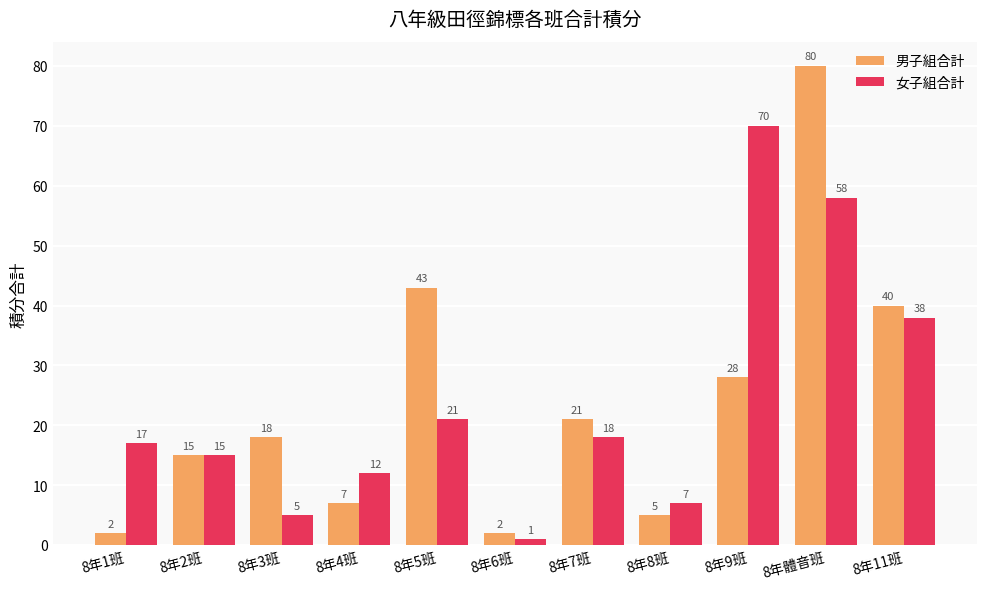

What is the sum of the 女子組合計 values at 8年體音班 and 8年4班?

70